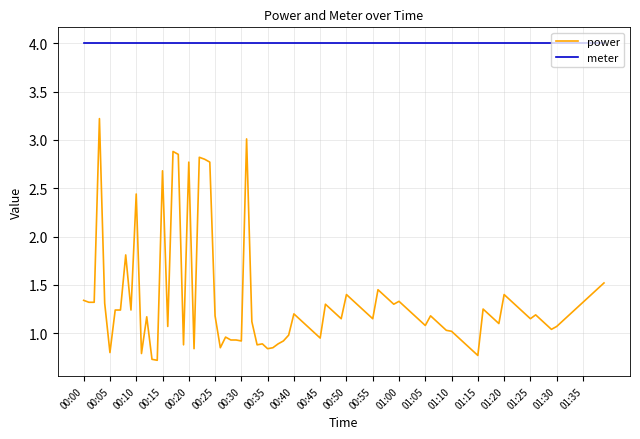

Which series has the widest spread of values?

power